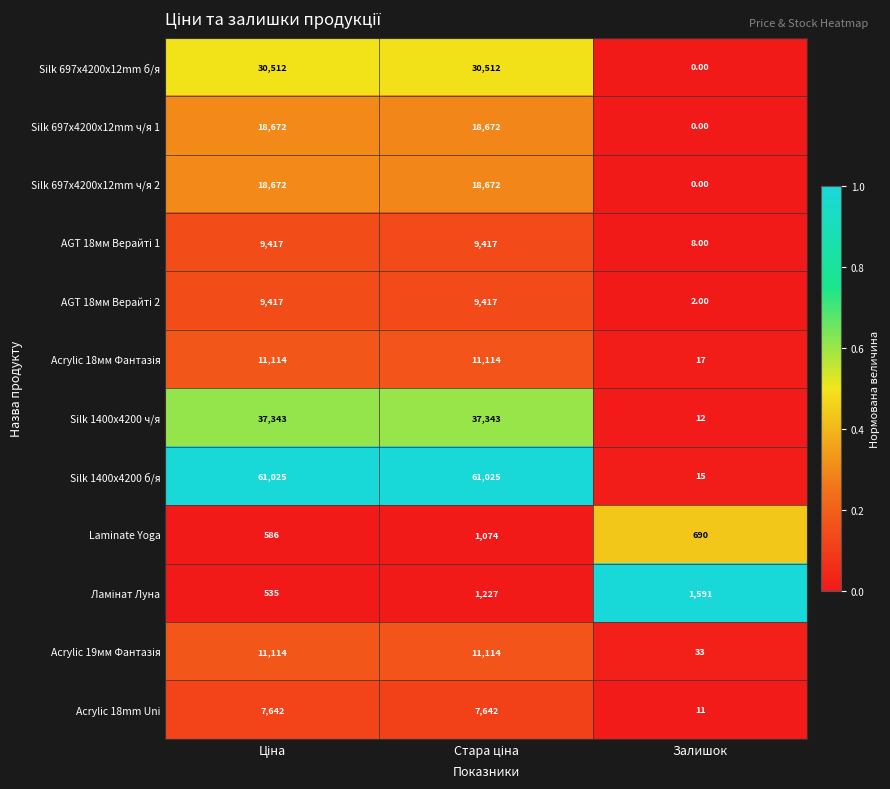

Which category has the lowest value across all series?

Залишок